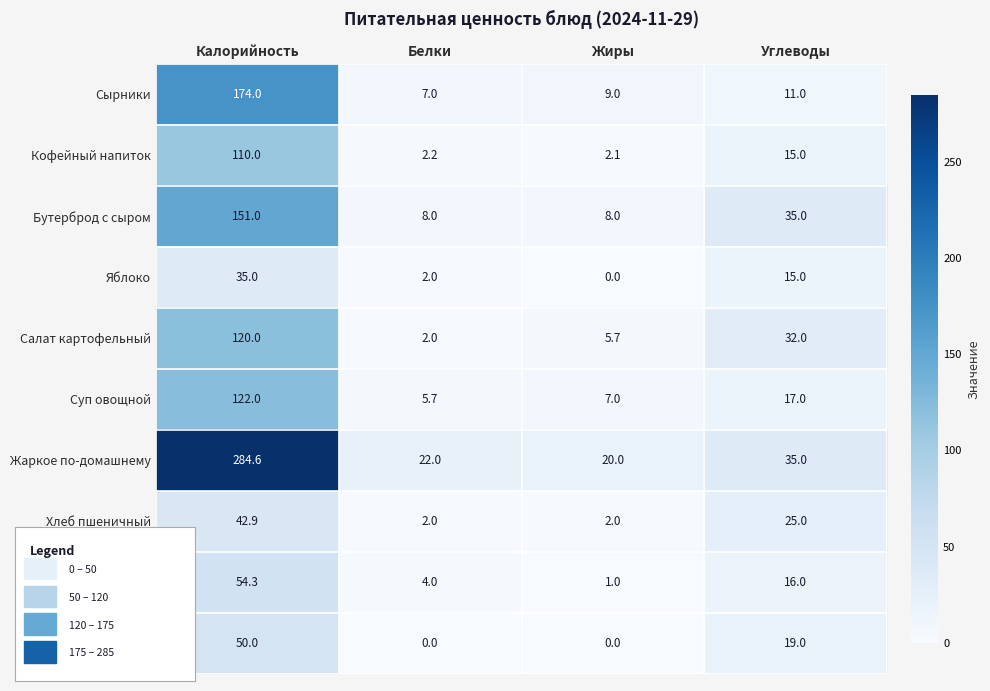

What value does the Салат картофельный series have at Жиры?

5.7